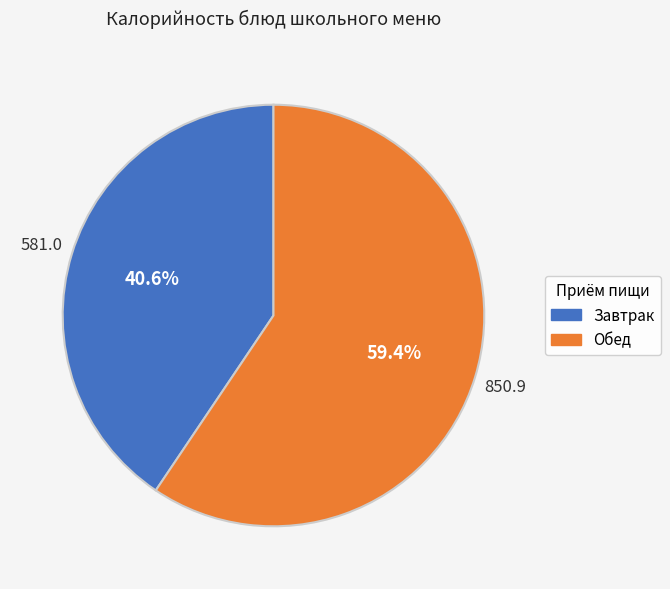

Rank the categories by value from lowest to highest.

Завтрак, Обед